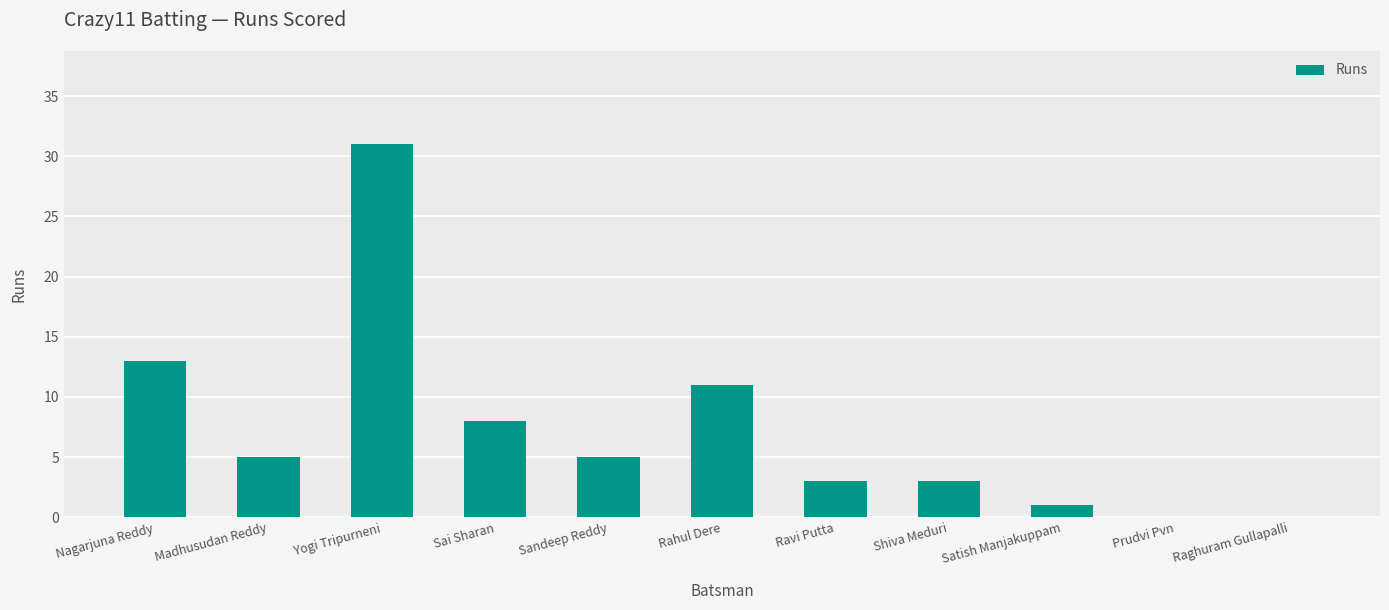

What is the maximum value shown in the chart?

31